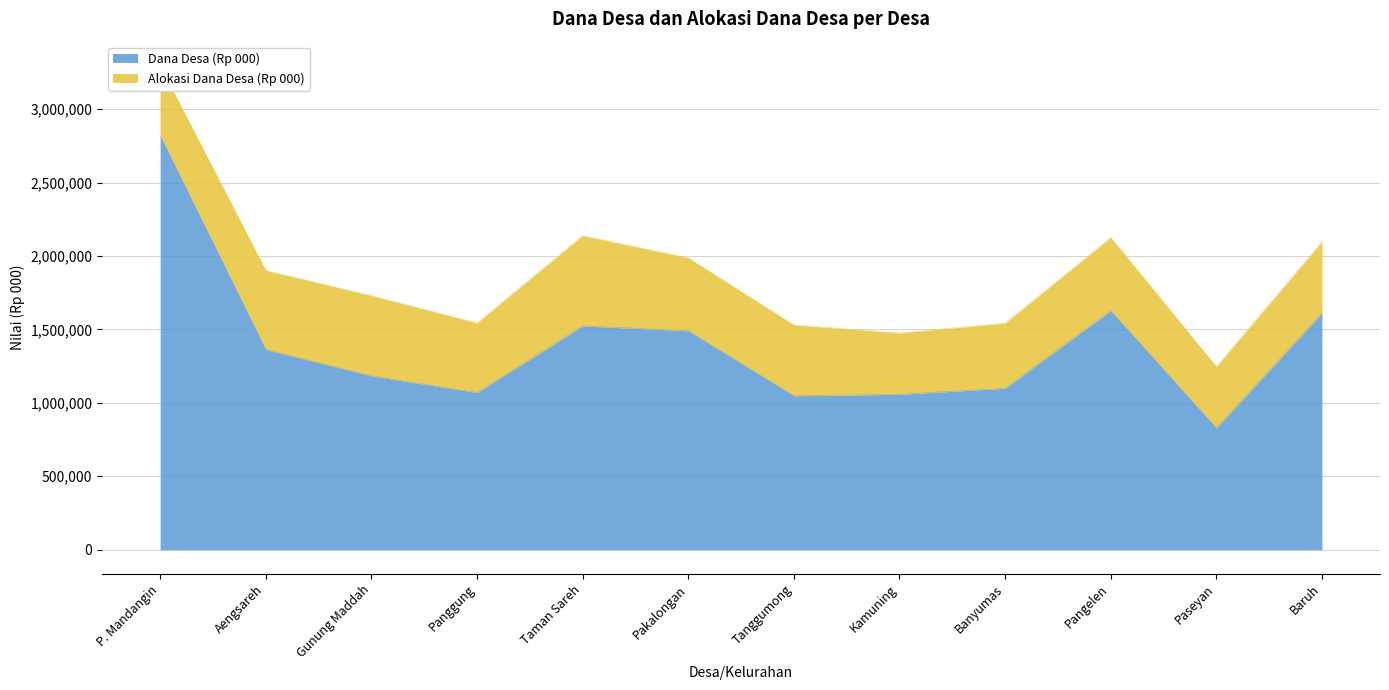

The chart shows a value of 1627969 at Pangelen. True or false?

True